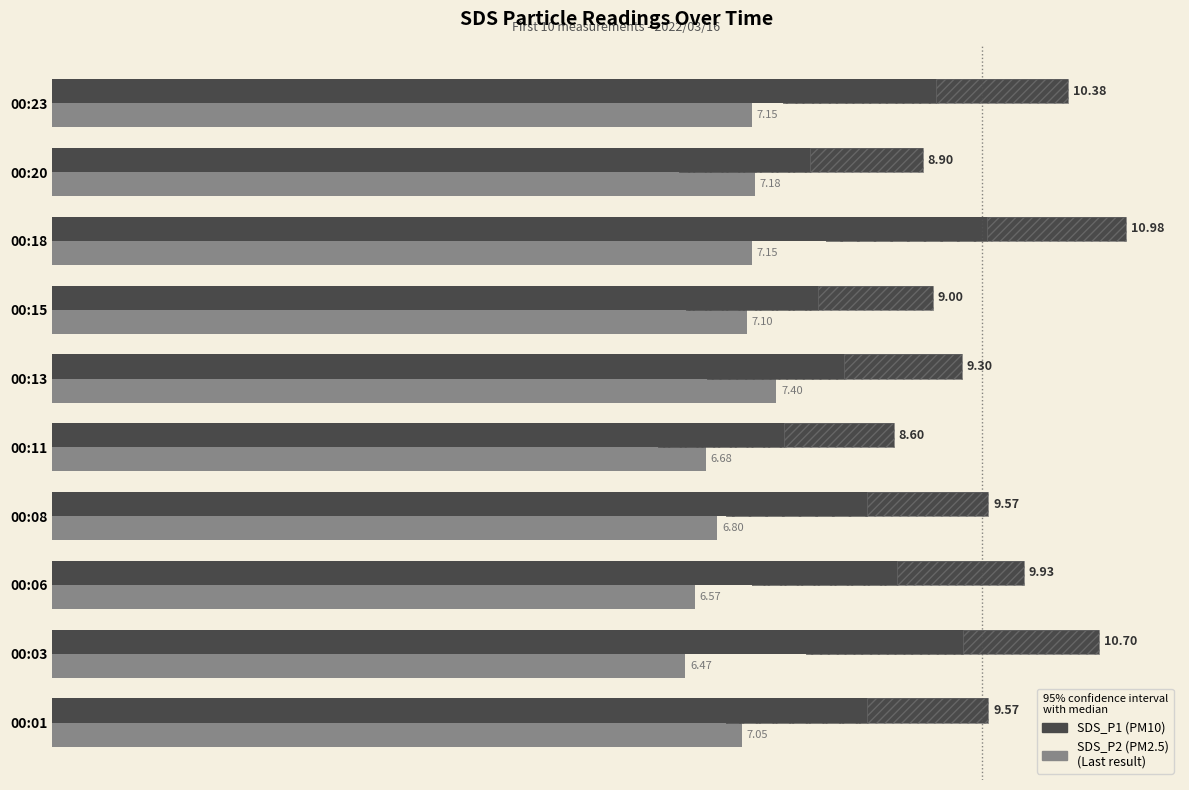

What are all the series names shown in the legend?

SDS_P1, SDS_P2